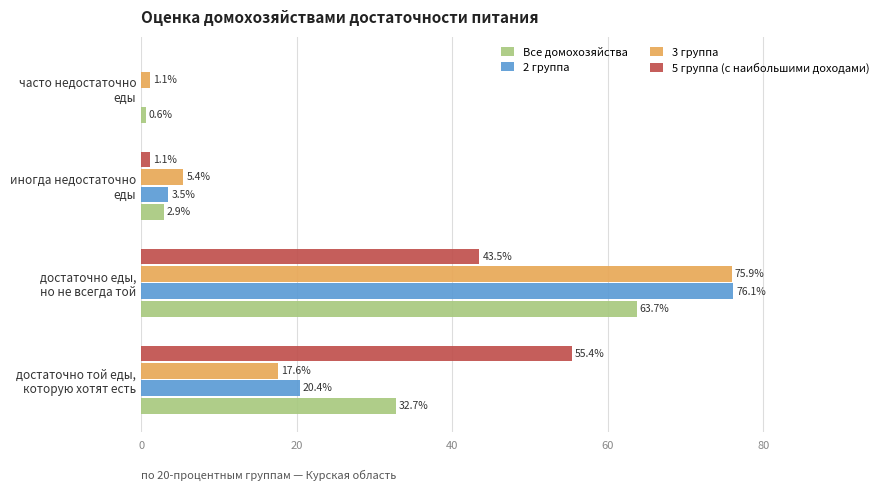

What is the sum of all 5 группа (с наибольшими доходами) values?

100.0